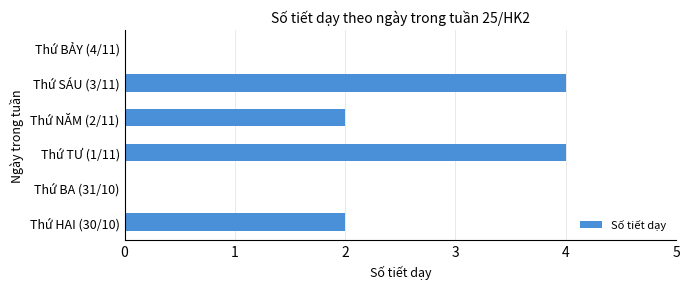

What is the greatest value displayed?

4